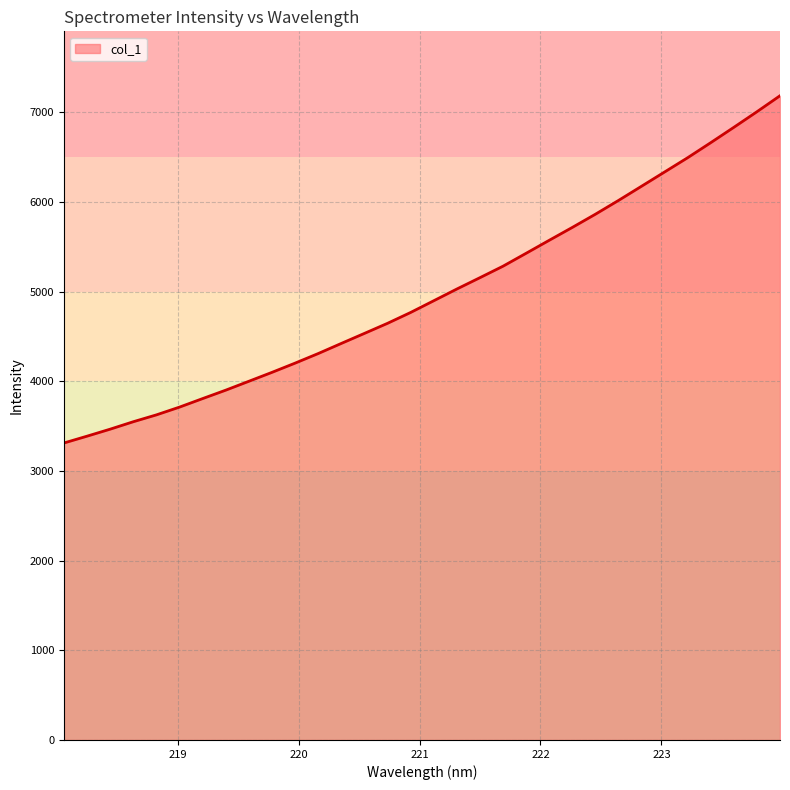

Does the chart have visible grid lines?

Yes